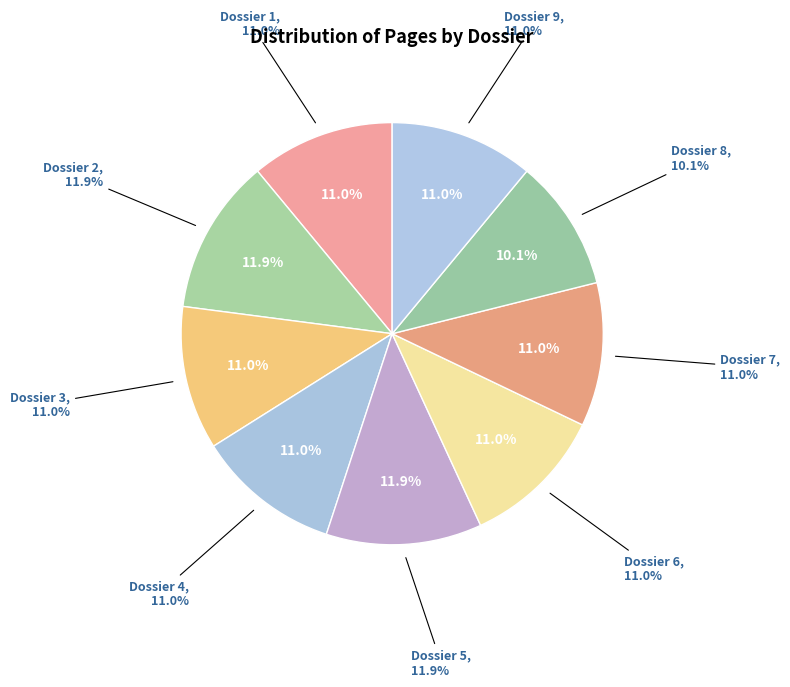

Does Dossier 3 account for over 50% of the chart?

No